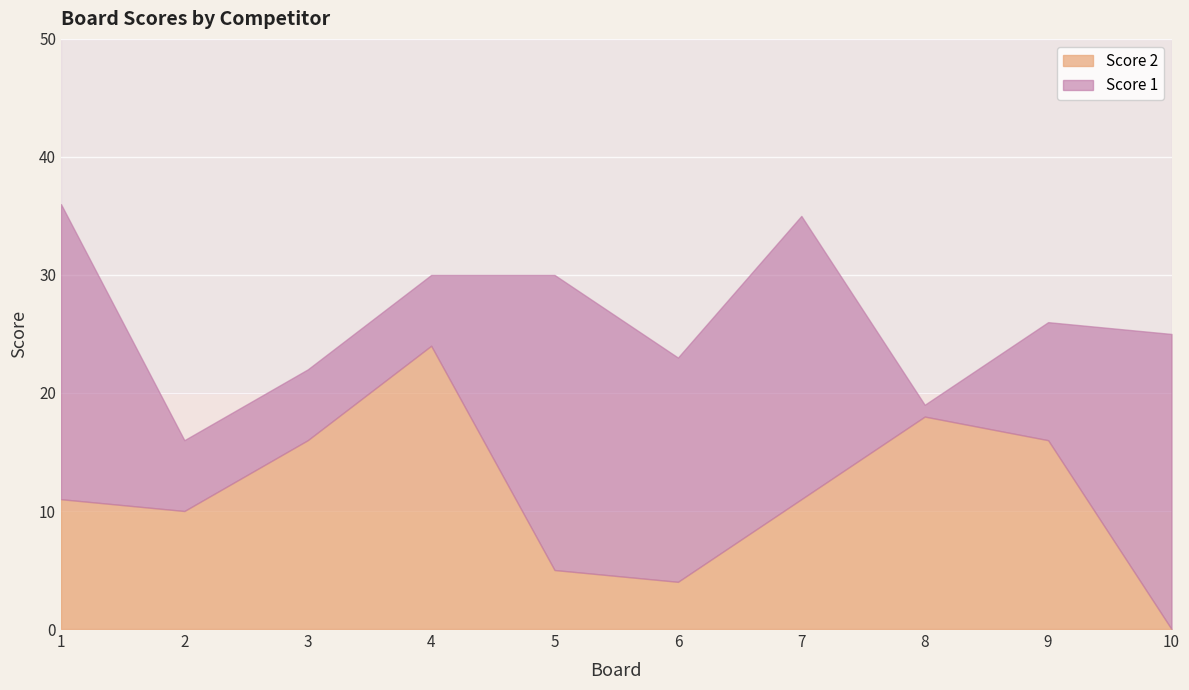

Is the value of Score 2 at 10 greater than the value of Score 1 at 8?

No